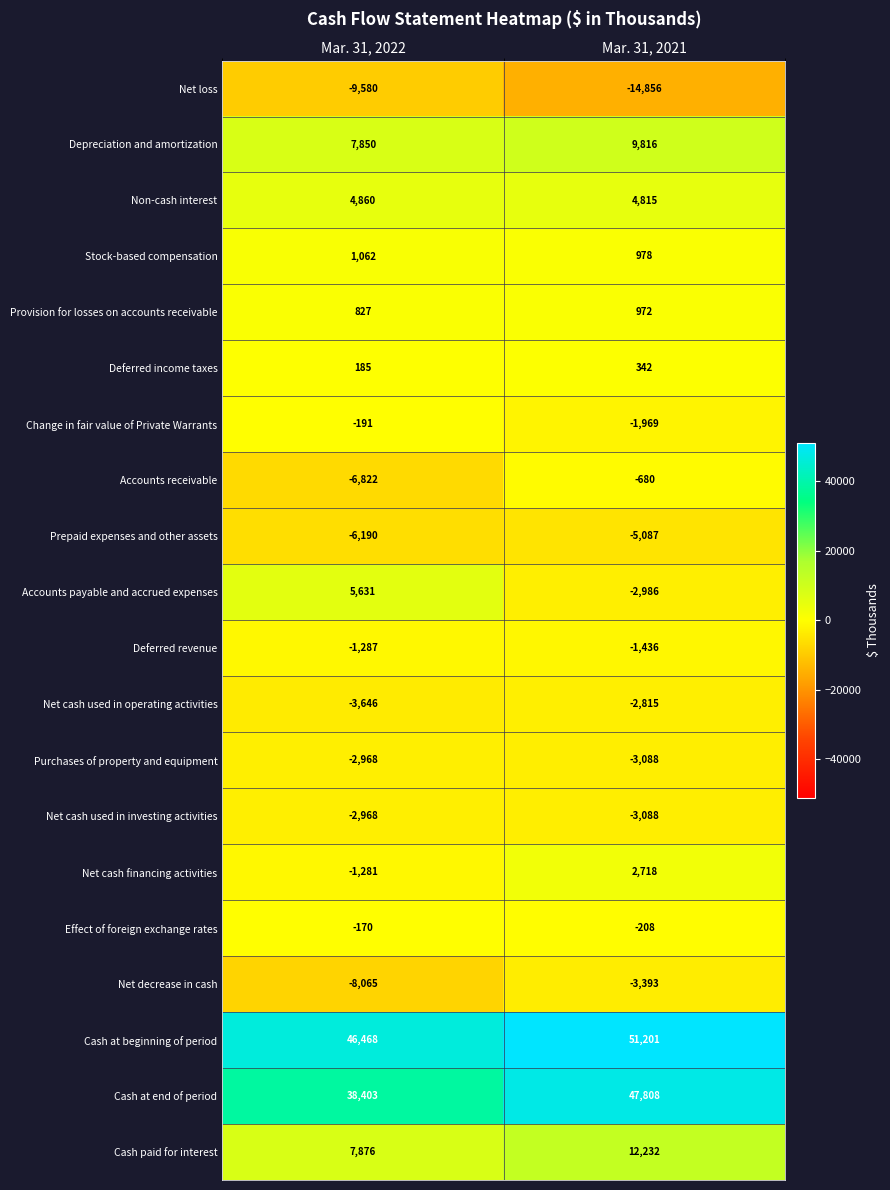

What is the highest value of the Net cash financing activities series?

2718